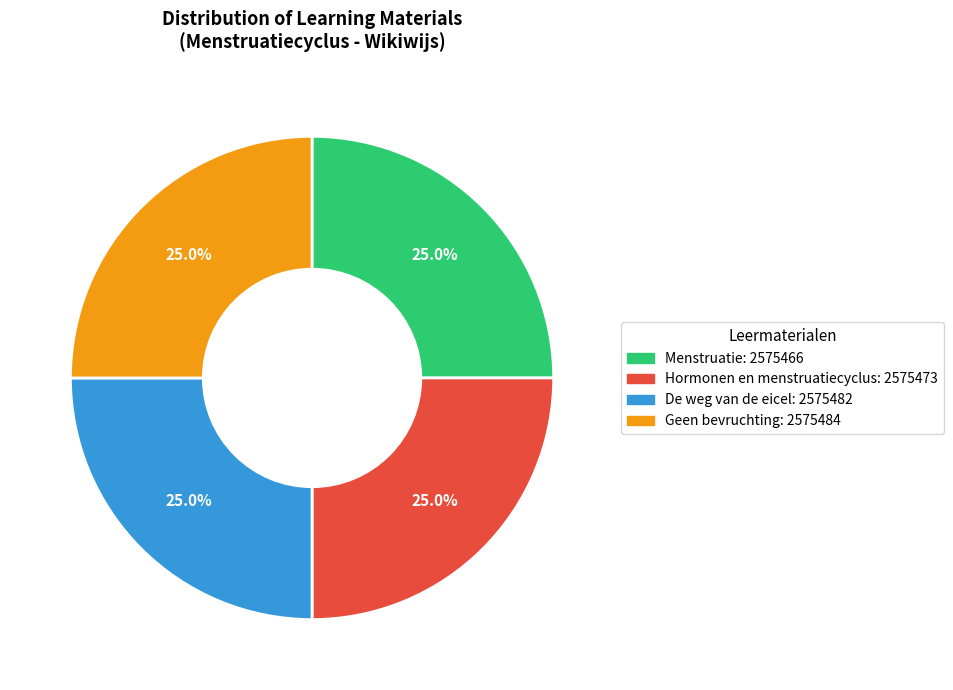

What percentage do Geen bevruchting and Menstruatie together represent?

50.0%